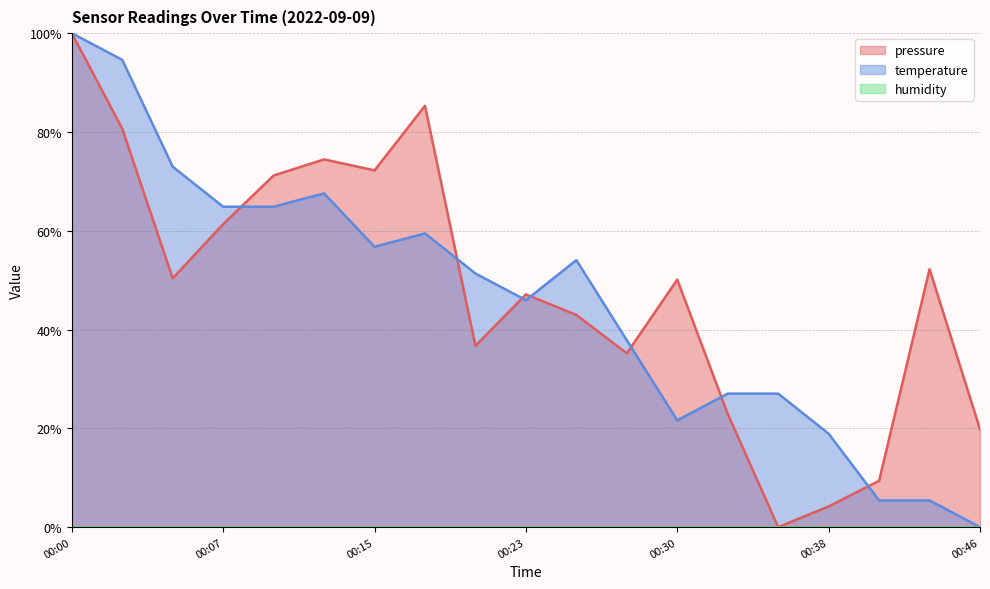

Is the value of pressure at 00:30 greater than the value of temperature at 00:15?

No